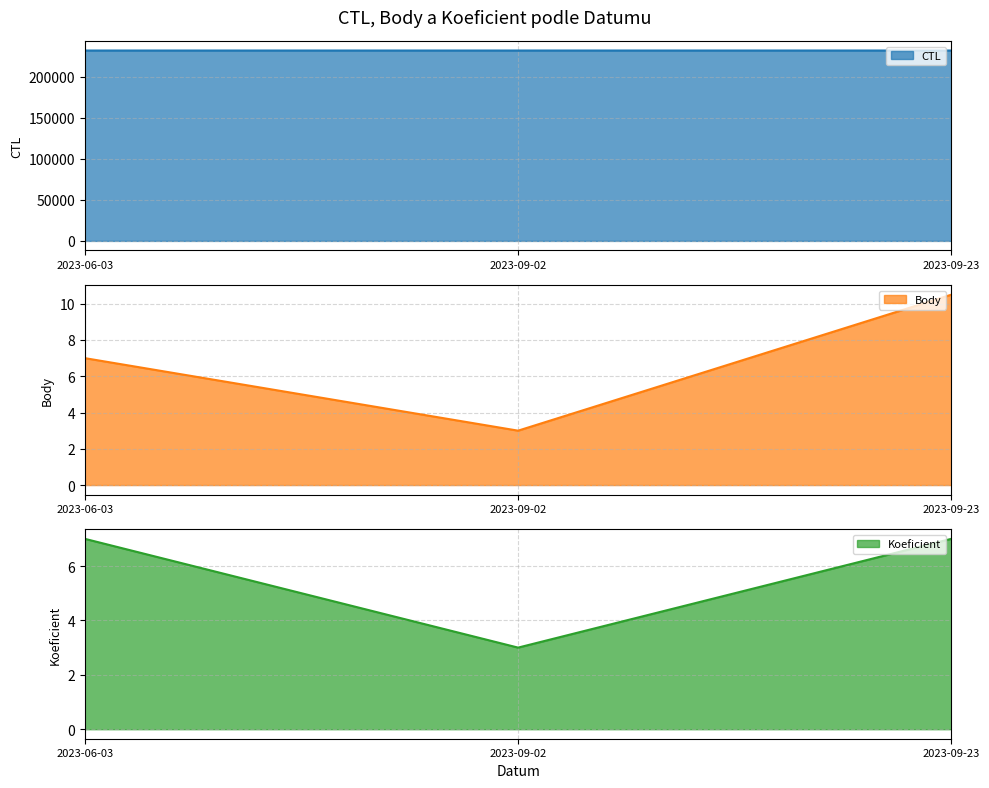

Which series changed the most between 2023-09-02 and 2023-09-23?

Body